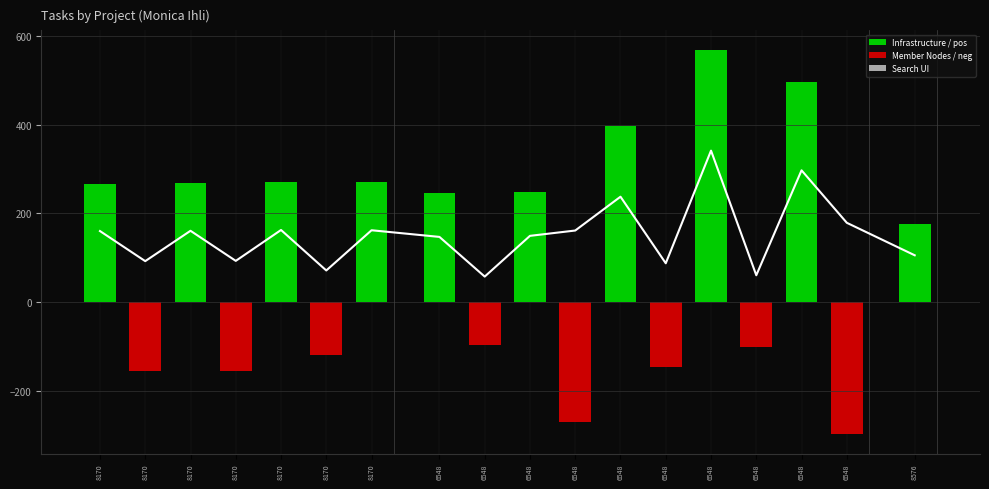

Reading left to right, what are all the values shown in this chart?

160.2	92.4	160.8	93.0	162.6	71.4	162.0	147.0	57.6	149.4	161.4	237.6	87.6	341.4	60.6	297.0	178.8	105.6